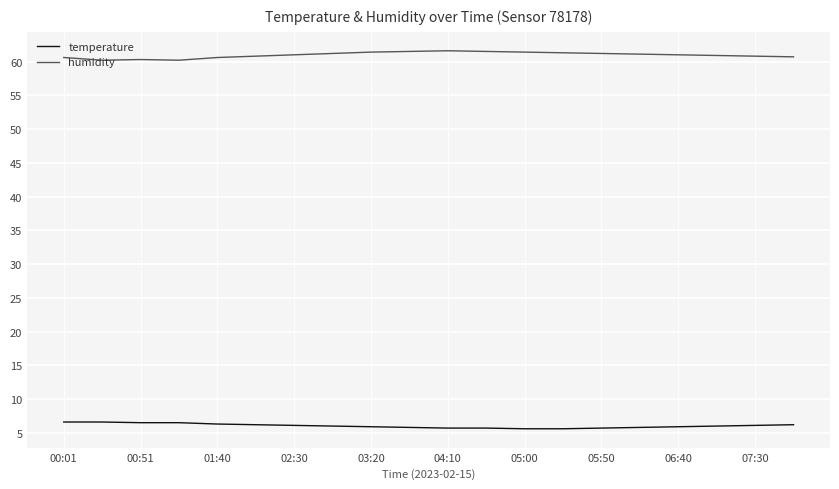

What is the lowest value of the temperature series?

5.6